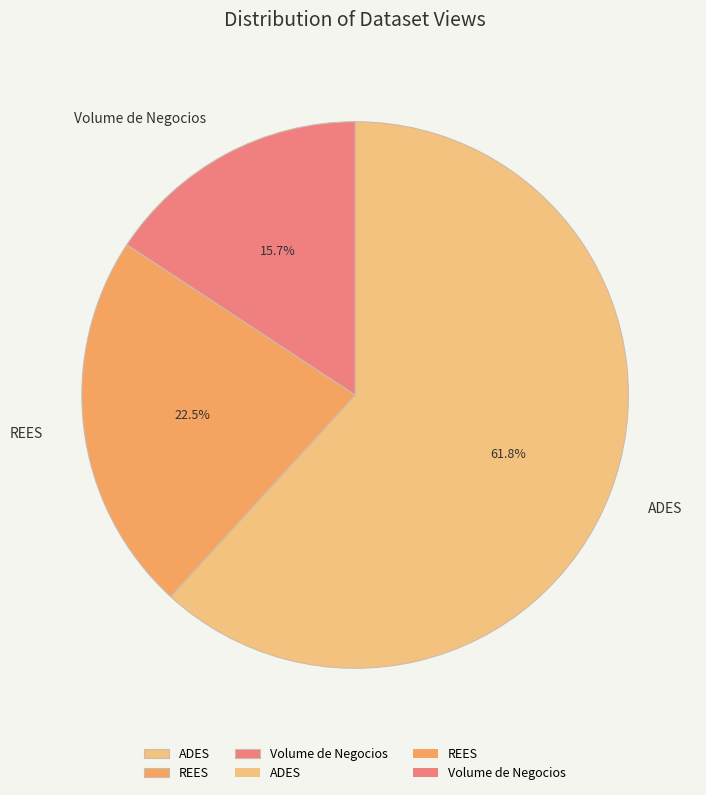

How much of the chart is everything except ADES?

38.2%